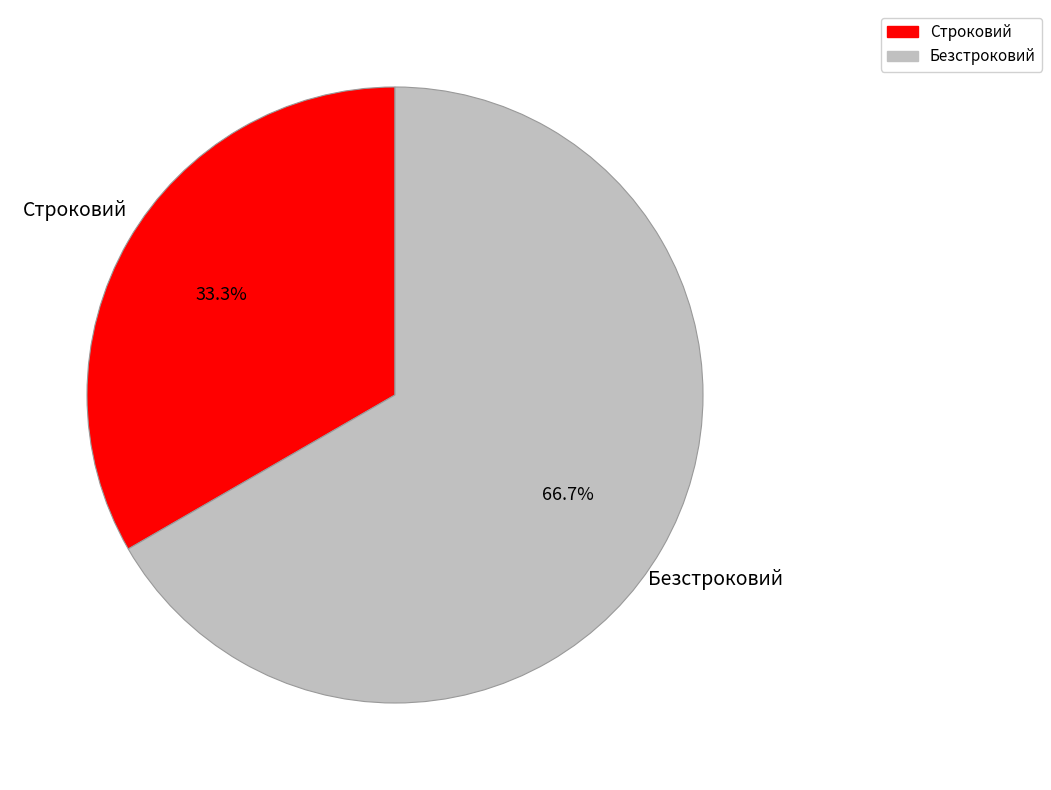

Between Безстроковий and Строковий, which is larger?

Безстроковий